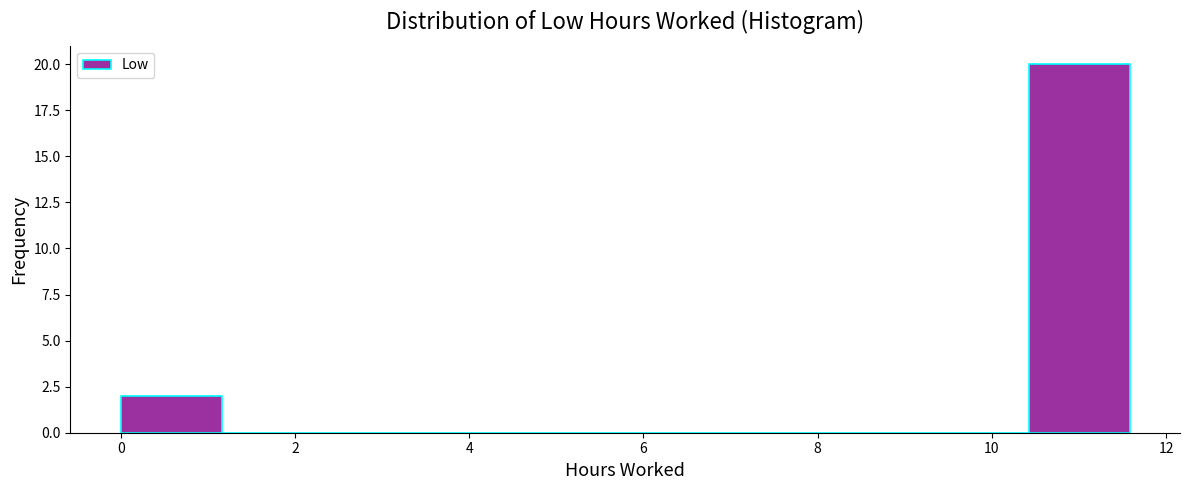

Over which range of the x-axis is the bar tallest?

10.4 to 11.6